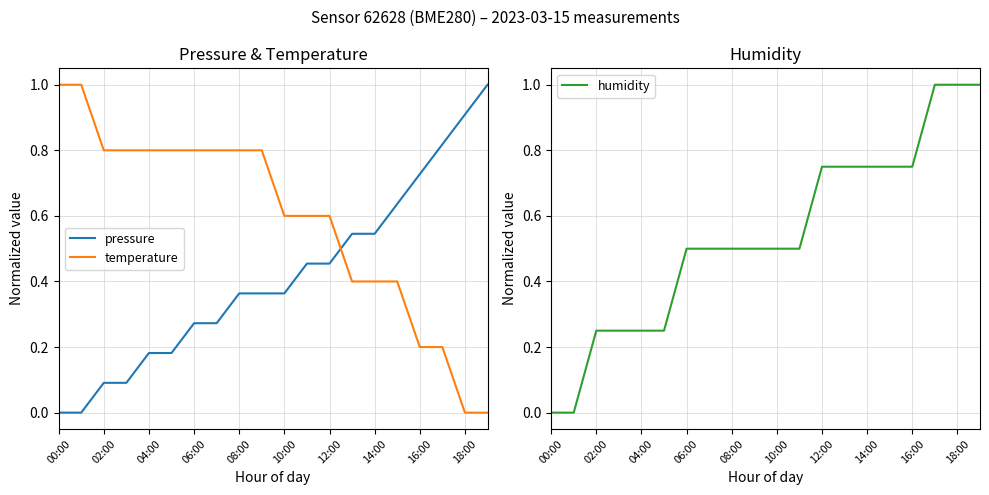

Reading left to right, extract all data points from this chart.

pressure: 0.0	0.0	0.1	0.1	0.2	0.2	0.3	0.3	0.4	0.4	0.4	0.5	0.5	0.5	0.5	0.6	0.7	0.8	0.9	1.0
temperature: 1.0	1.0	0.8	0.8	0.8	0.8	0.8	0.8	0.8	0.8	0.6	0.6	0.6	0.4	0.4	0.4	0.2	0.2	0.0	0.0
humidity: 0.0	0.0	0.2	0.2	0.2	0.2	0.5	0.5	0.5	0.5	0.5	0.5	0.7	0.7	0.7	0.7	0.7	1.0	1.0	1.0